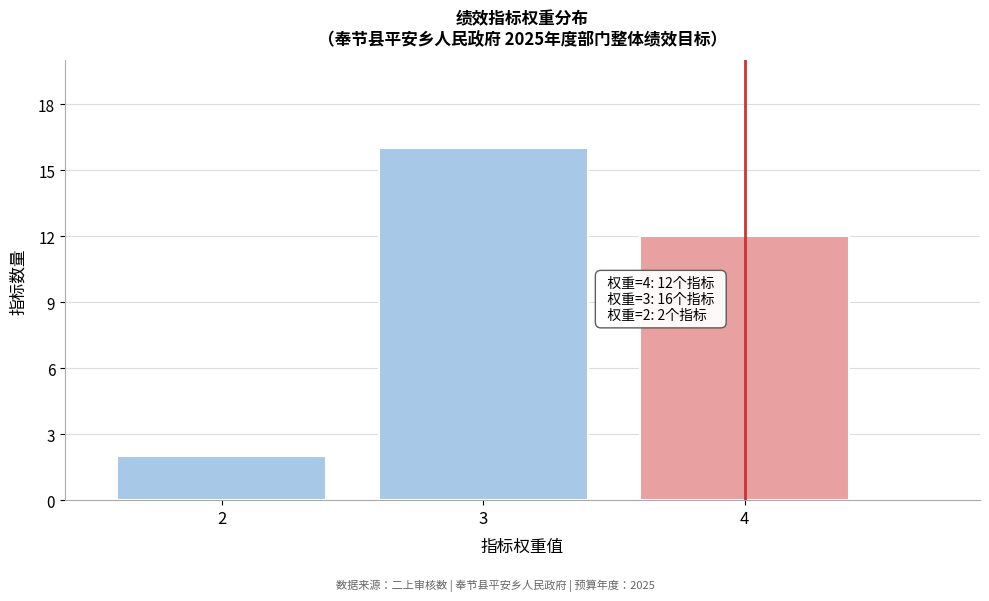

Reading left to right, list all the values displayed in this chart.

2=2	3=16	4=12